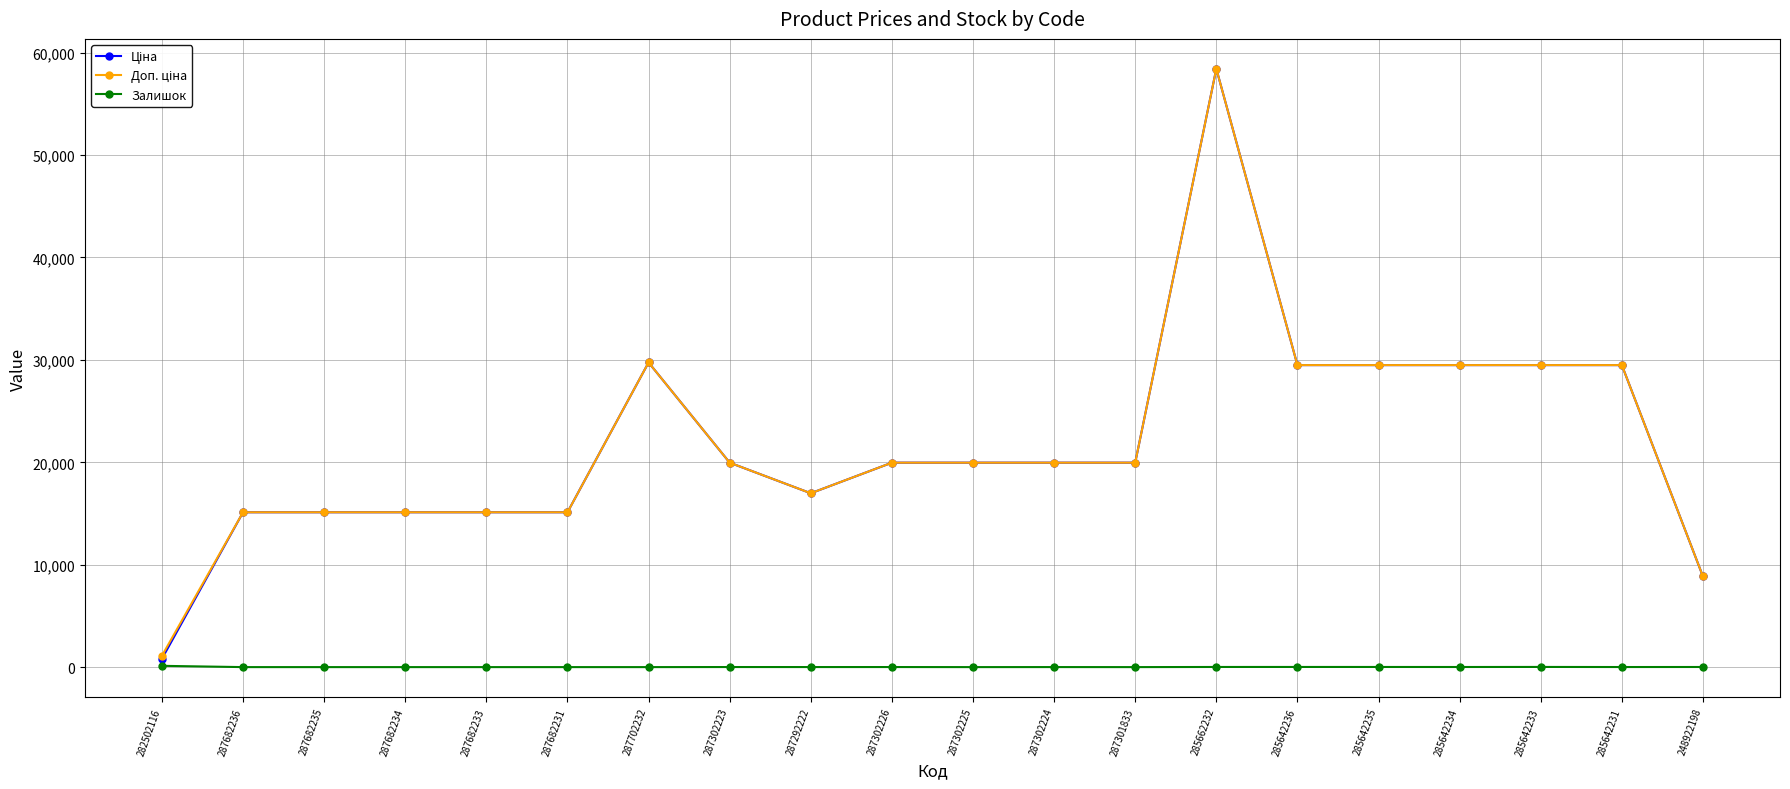

What is the total value across all series at 287302224?

39931.3